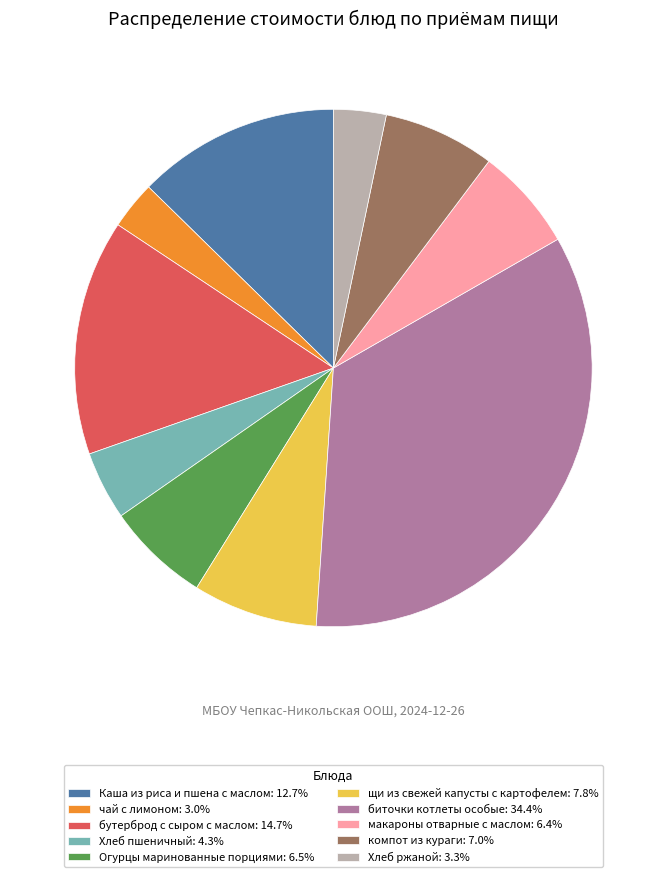

Does макароны отварные с маслом represent more than half of the total?

No